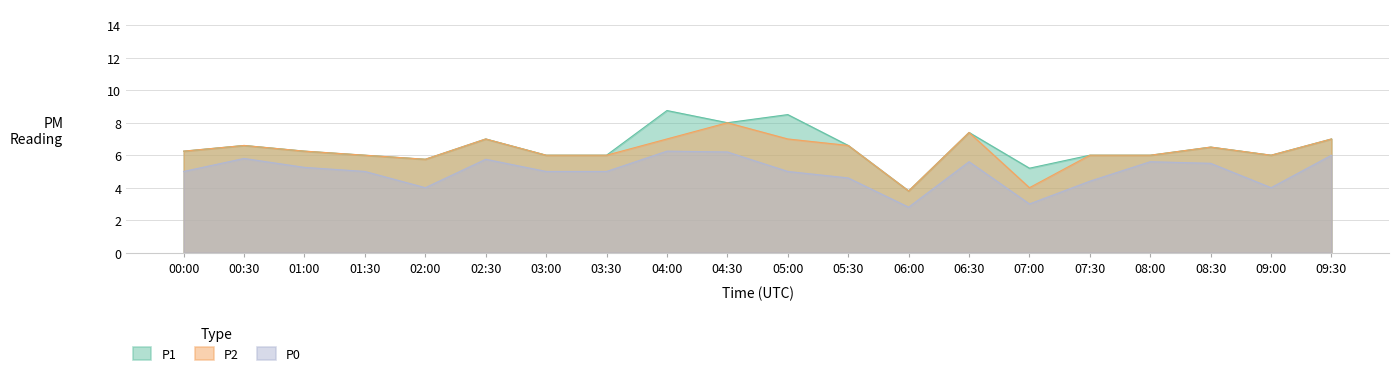

The value of P2 at 07:30 is 9.0. True or false?

False